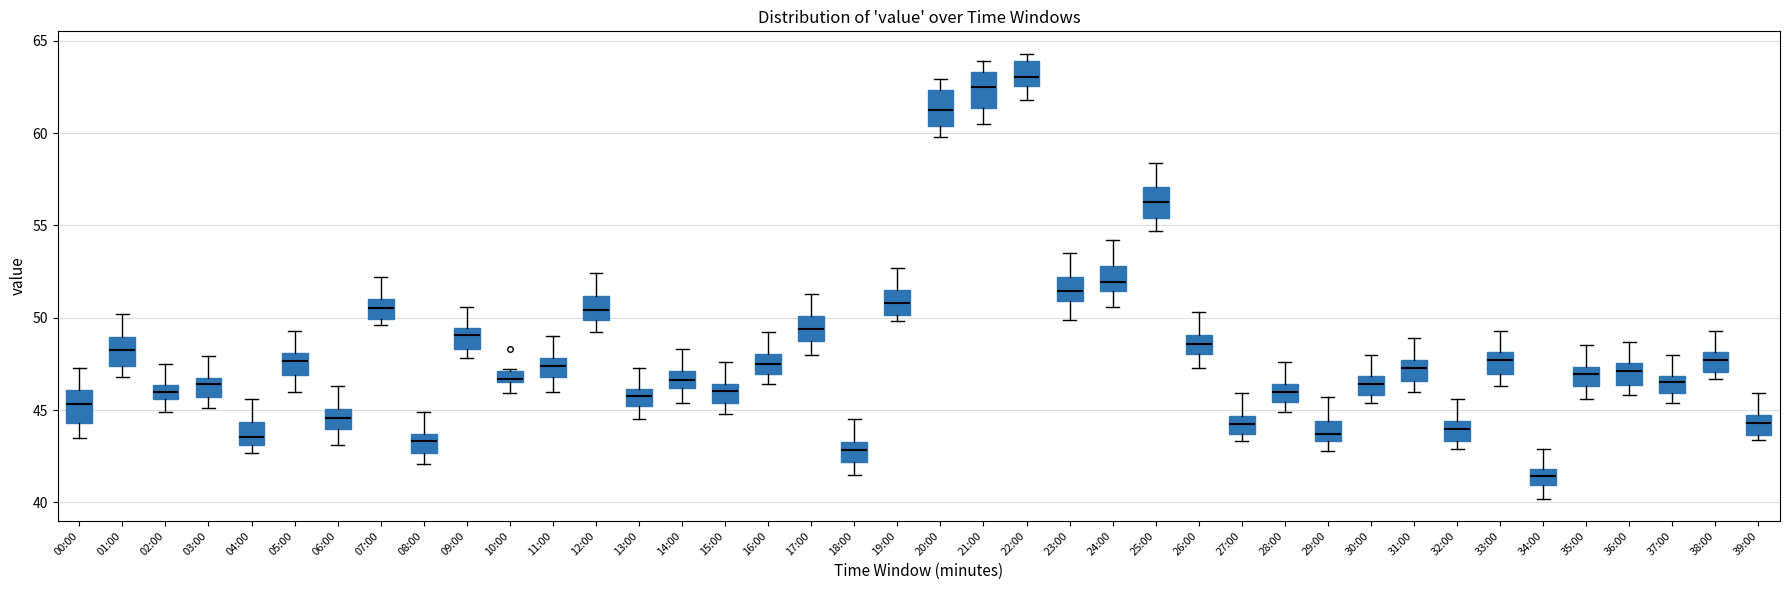

Where does the median line of the box for 35:00 sit on the y-axis? The values are not printed on the chart, so give them approximately, as read against the axis.

47.0